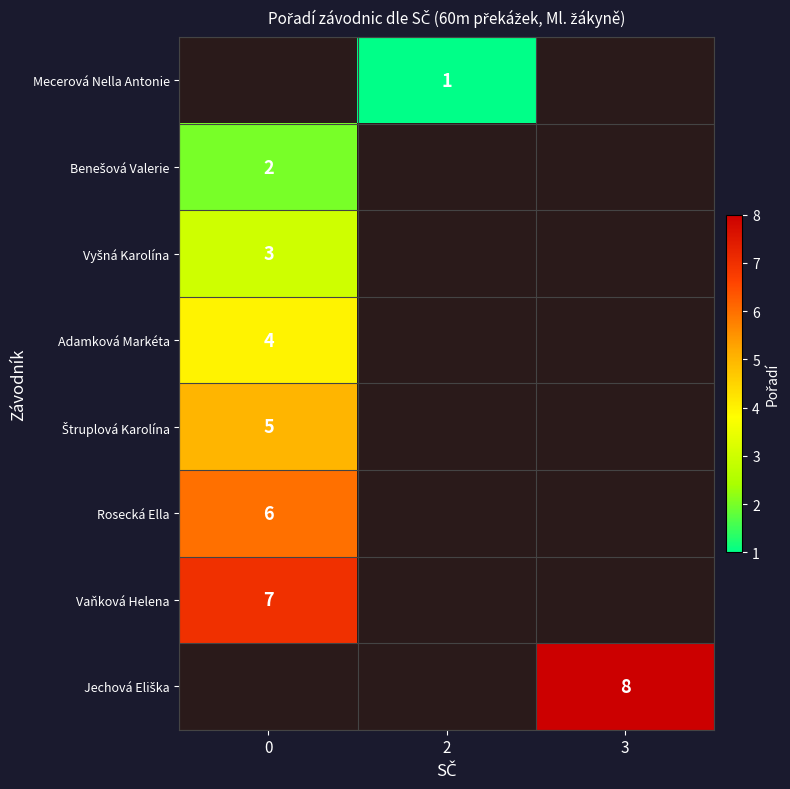

How many series are shown in this chart?

8